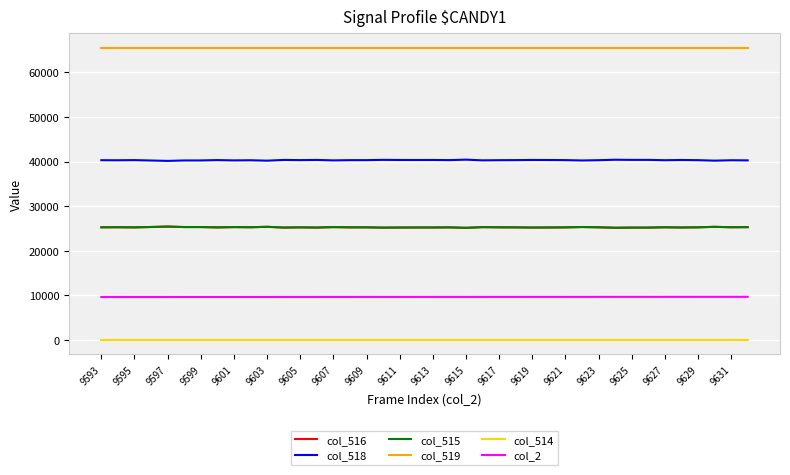

Does the chart display data point markers on the line(s)?

No